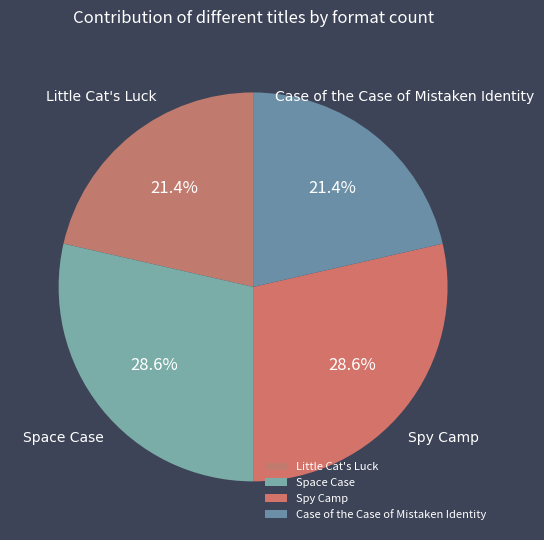

Does Case of the Case of Mistaken Identity represent more than half of the total?

No